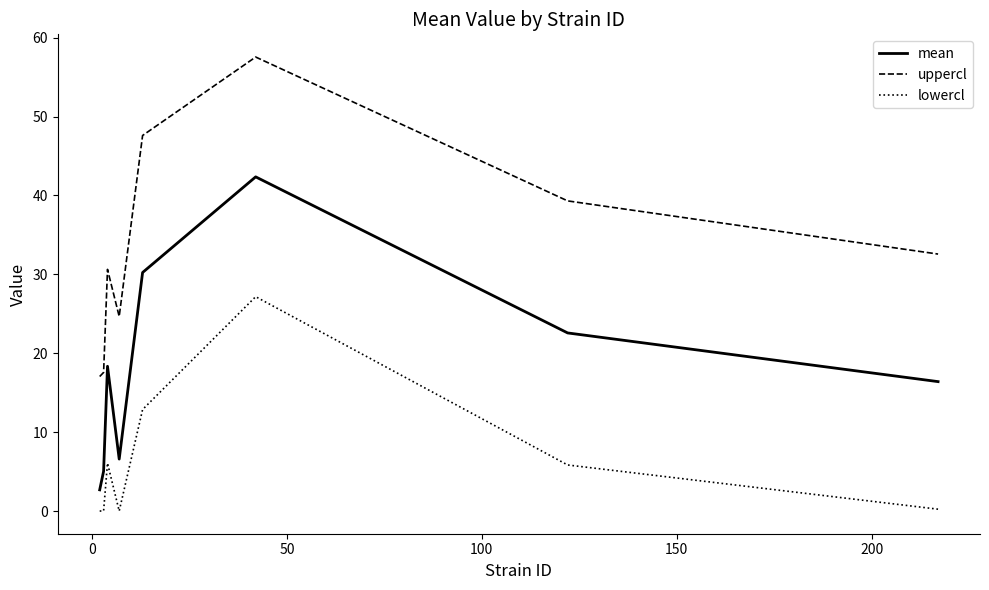

Which series has the largest range (max minus min)?

uppercl